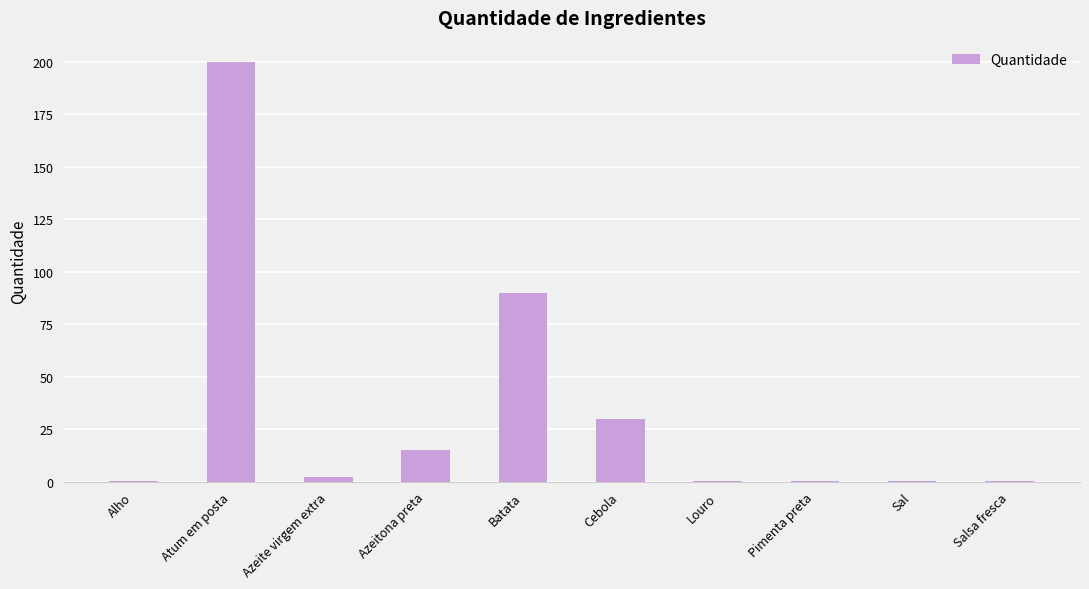

The chart shows a value of 26.4 at Azeitona preta. True or false?

False